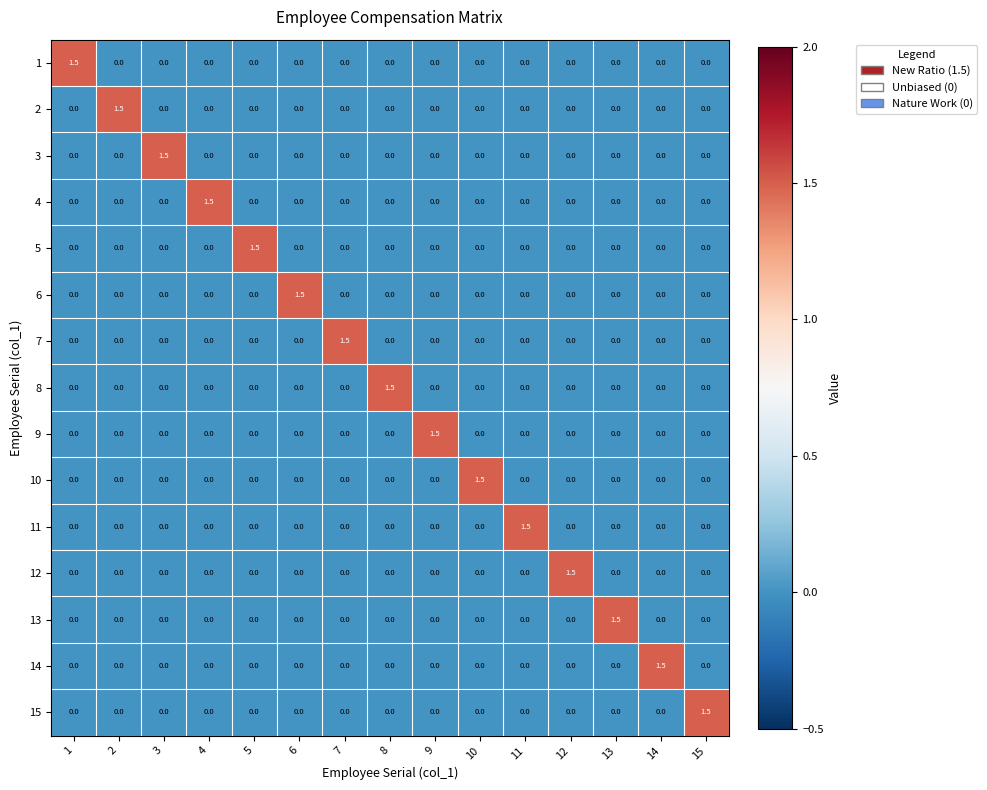

What is the difference between the highest and lowest values at 4?

1.5